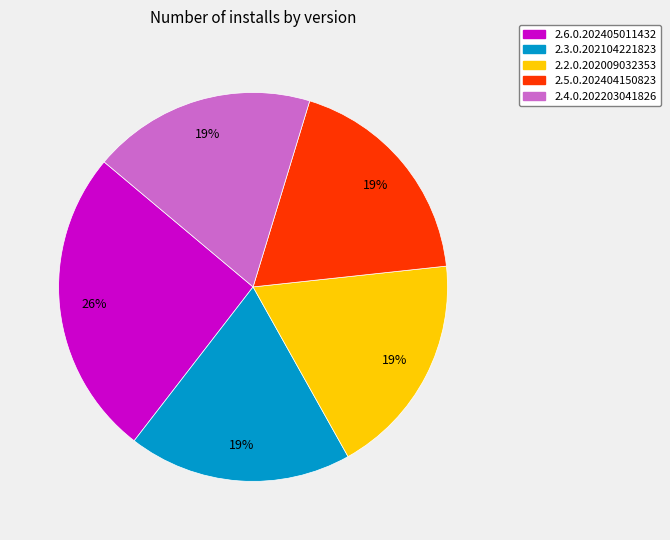

Does 2.4.0.202203041826 represent more than half of the total?

No